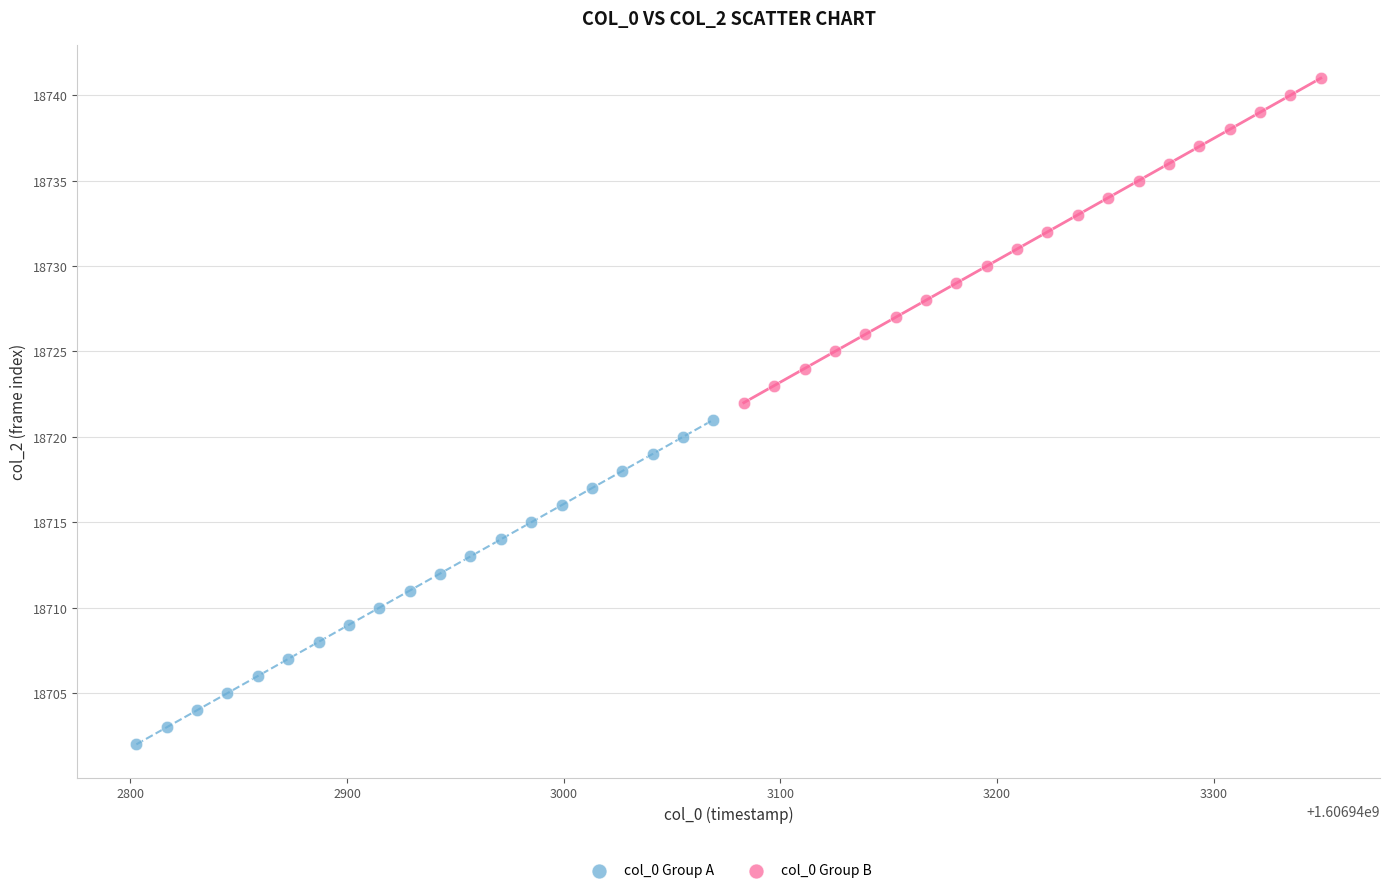

Which series contains the lowest Y value?

col_0 Group A